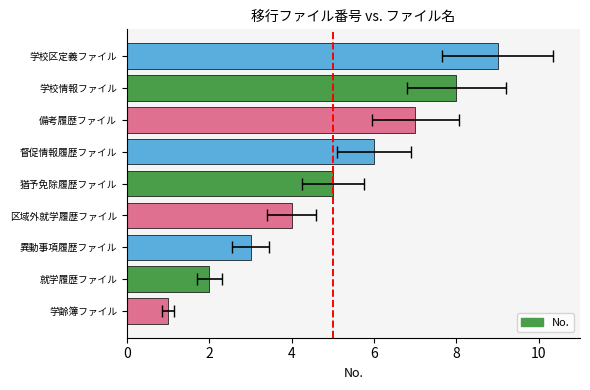

What is the maximum value shown in the chart?

9